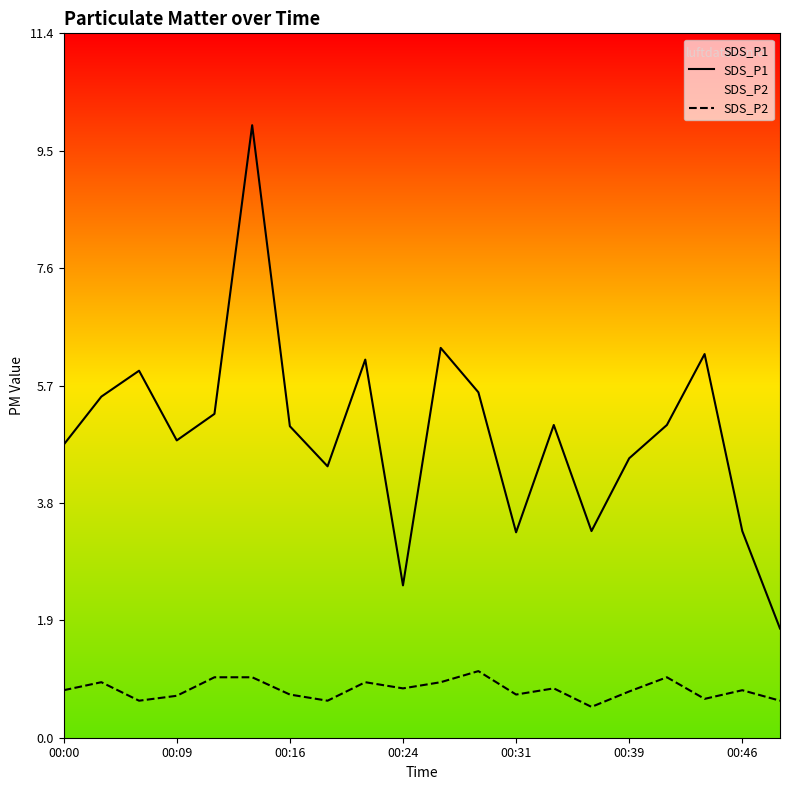

What is the difference between the maximum and minimum values in the SDS_P1 series?

8.2